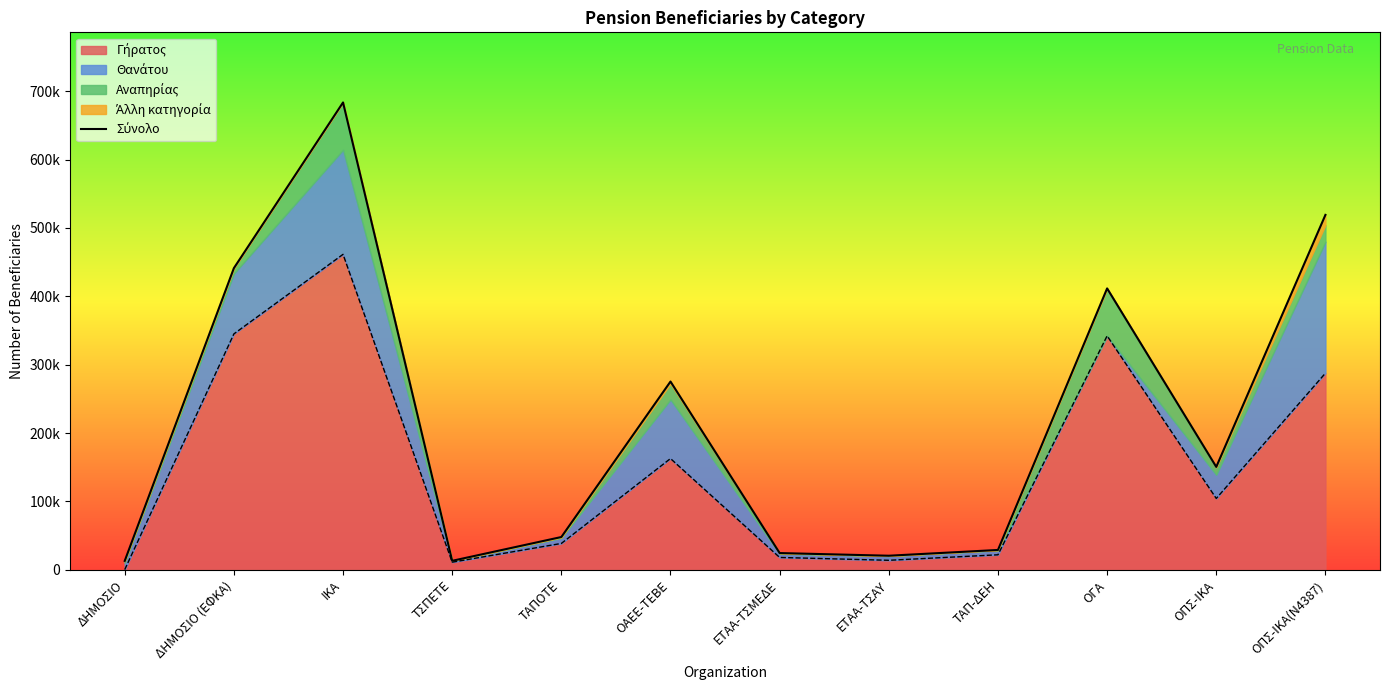

Reading left to right, what are all the values shown in this chart?

ΔΗΜΟΣΙΟ=13101	ΔΗΜΟΣΙΟ (ΕΦΚΑ)=441318	ΙΚΑ=683635	ΤΣΠΕΤΕ=13213	ΤΑΠΟΤΕ=47998	ΟΑΕΕ-ΤΕΒΕ=275415	ΕΤΑΑ-ΤΣΜΕΔΕ=24556	ΕΤΑΑ-ΤΣΑΥ=20654	ΤΑΠ-ΔΕΗ=29090	ΟΓΑ=411631	ΟΠΣ-ΙΚΑ=150573	ΟΠΣ-ΙΚΑ(Ν4387)=519188